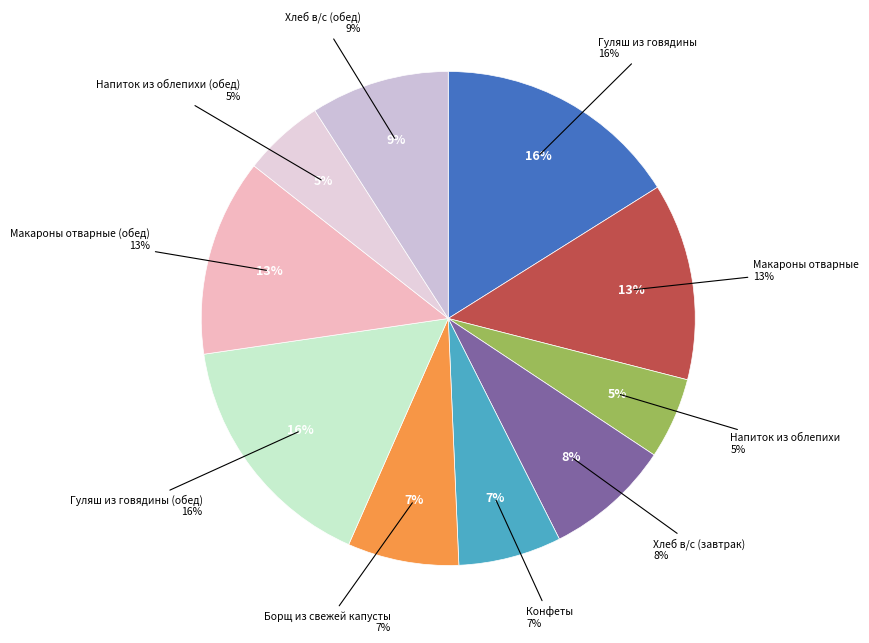

Does Напиток из облепихи (обед) account for over 50% of the chart?

No